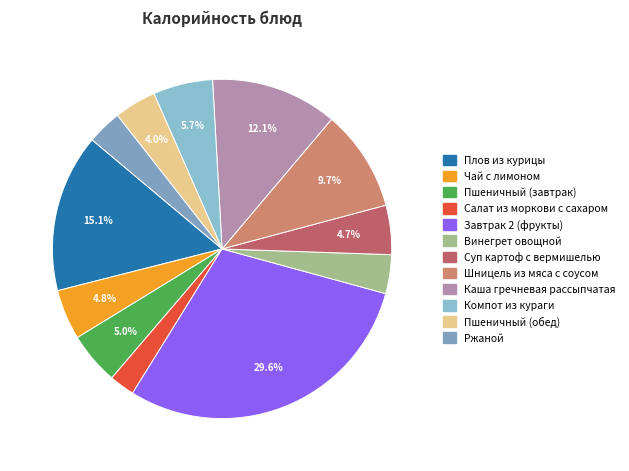

Which has a higher value, Пшеничный (завтрак) or Винегрет овощной?

Пшеничный (завтрак)